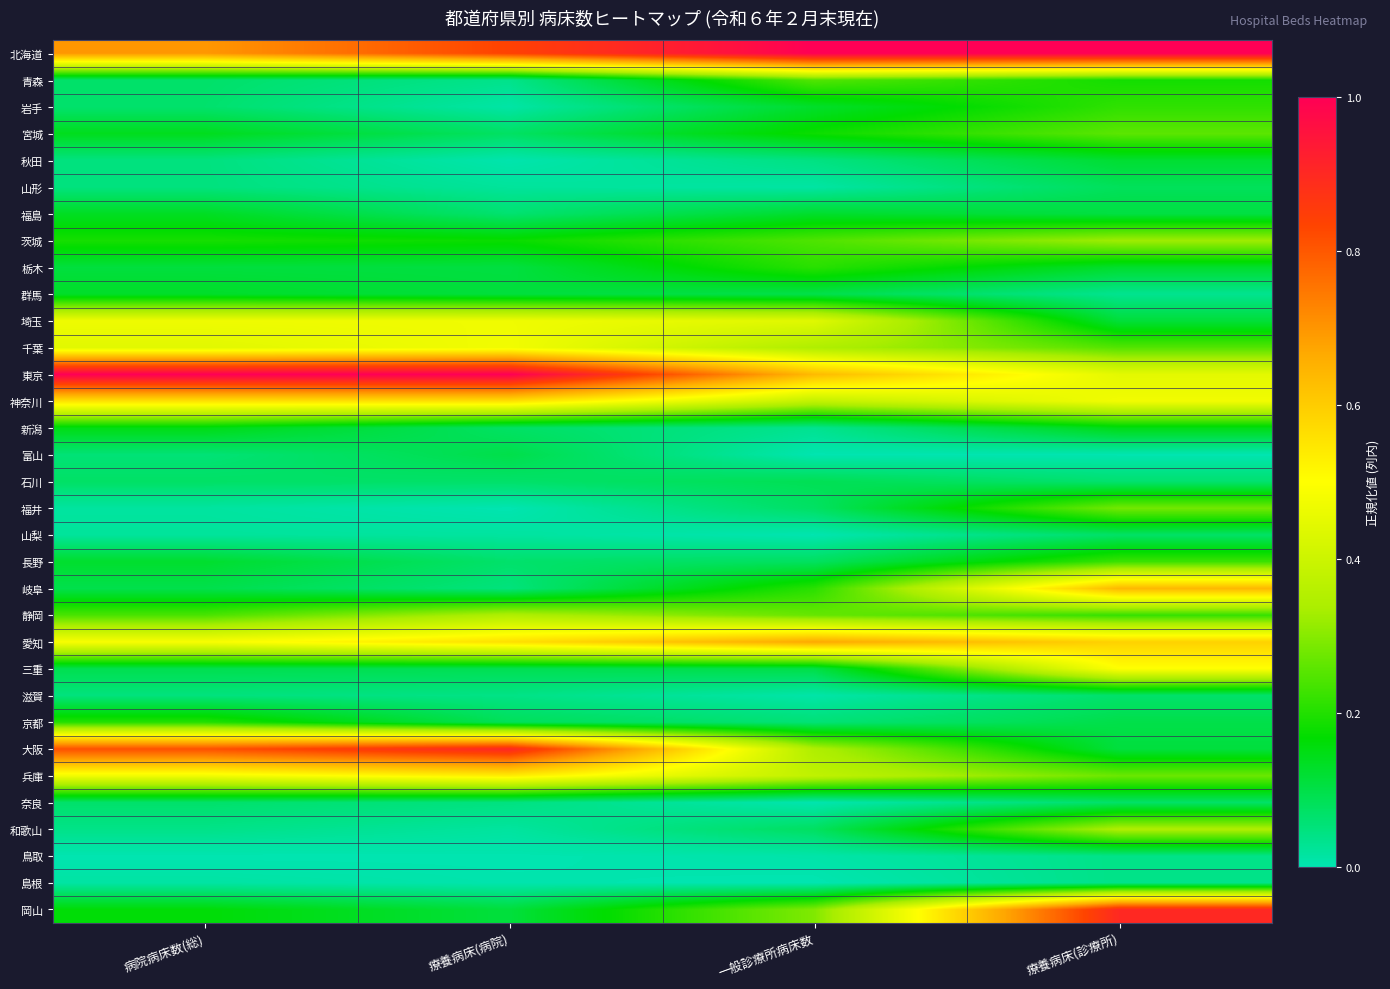

Rank the series at 一般診療所病床数 from highest to lowest value.

北海道, 愛知, 東京, 埼玉, 神奈川, 兵庫, 千葉, 大阪, 岡山, 静岡, 青森, 茨城, 岐阜, 栃木, 宮城, 岩手, 福島, 三重, 群馬, 石川, 長野, 和歌山, 福井, 京都, 秋田, 新潟, 山形, 滋賀, 鳥取, 奈良, 山梨, 富山, 島根